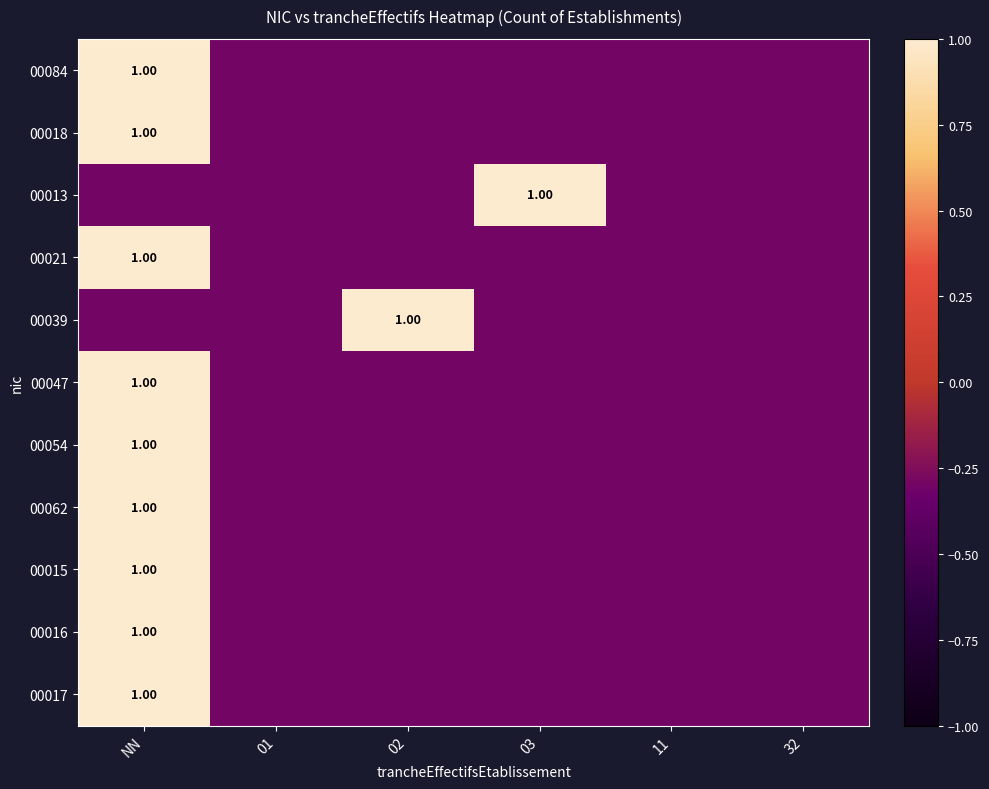

How many values in the 00084 series exceed 0?

1